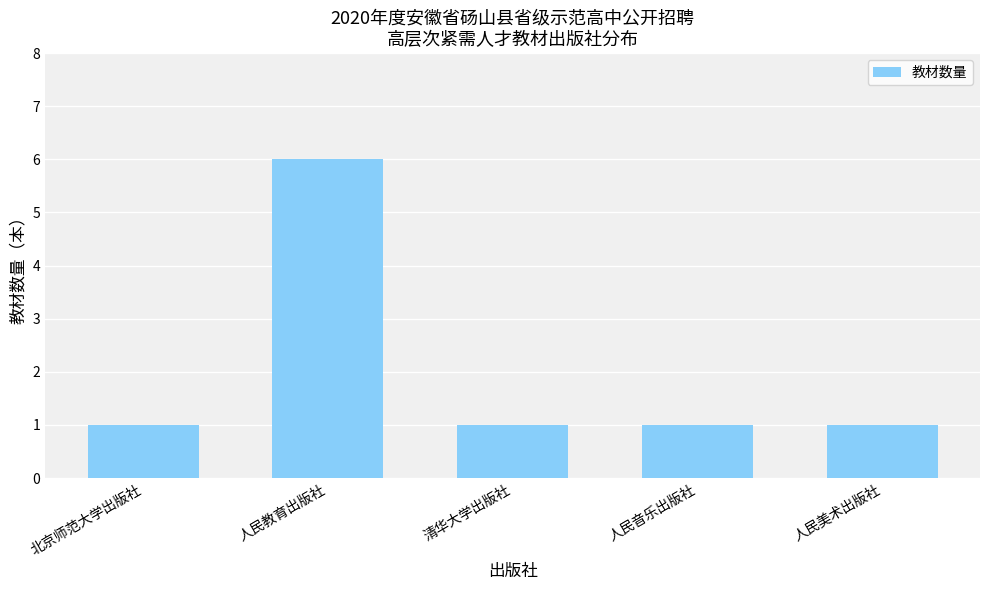

What value does the data have at 人民教育出版社?

6